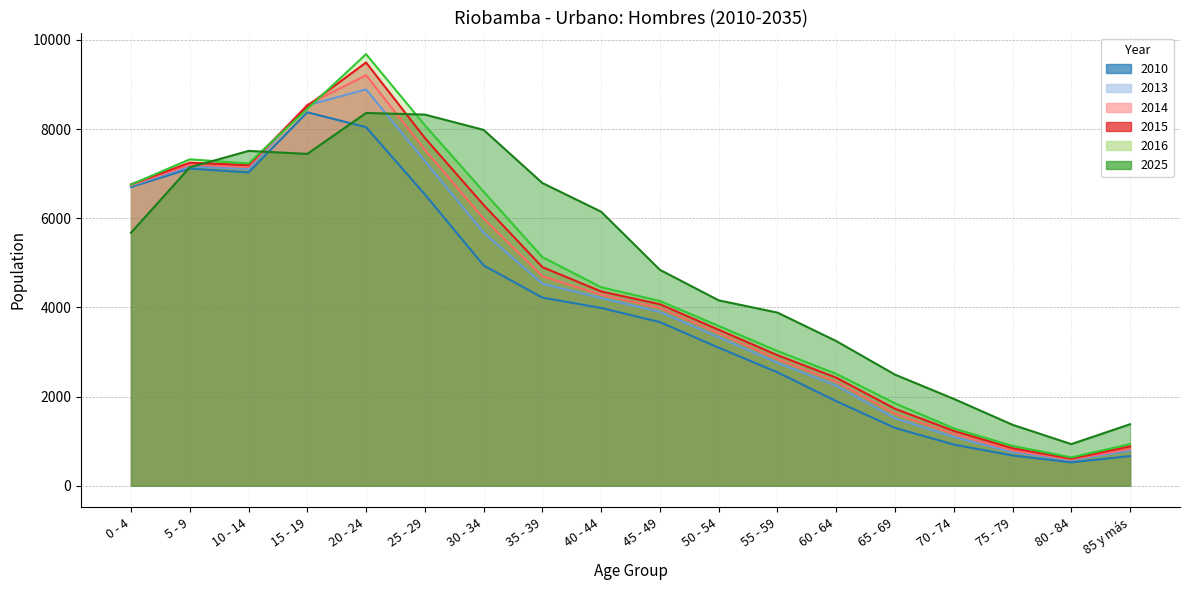

What is the difference between the second highest and minimum values in the 2014 series?

7952